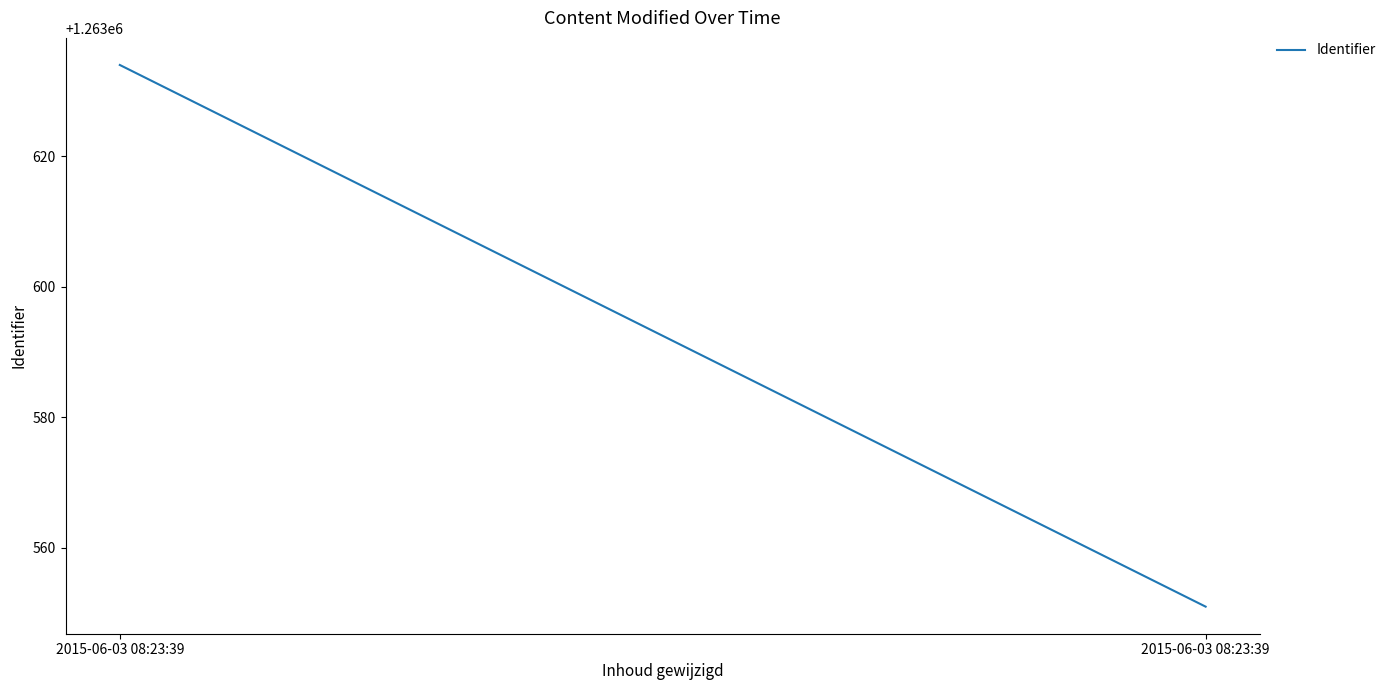

What is the sum of the values at 2015-06-03 08:23:39 and 2015-06-03 08:23:39?

2527185